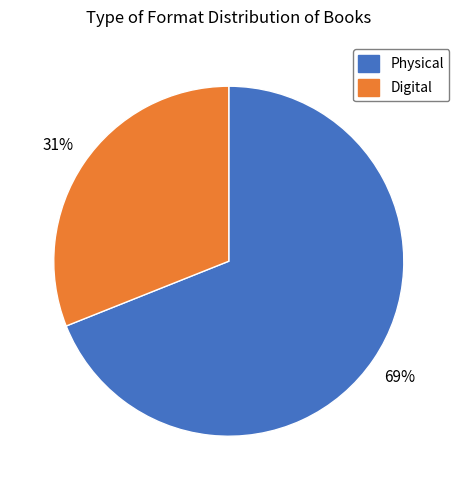

The Digital slice represents 31% of the pie. True or false?

True